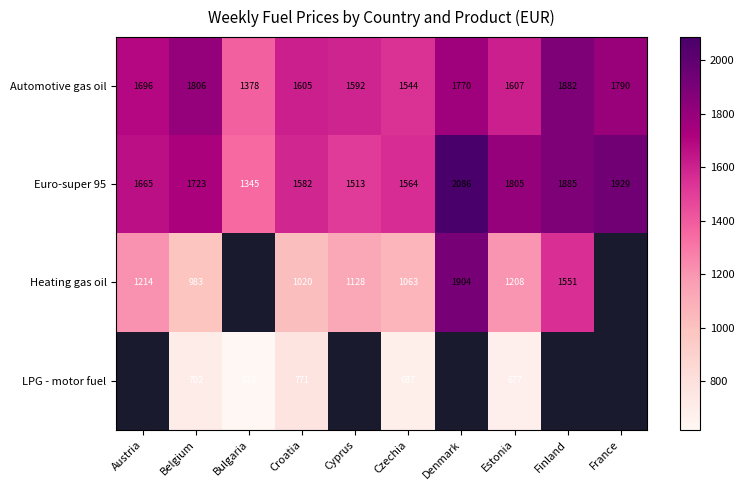

Rank the categories by Euro-super 95 value from lowest to highest.

Bulgaria, Cyprus, Czechia, Croatia, Austria, Belgium, Estonia, Finland, France, Denmark